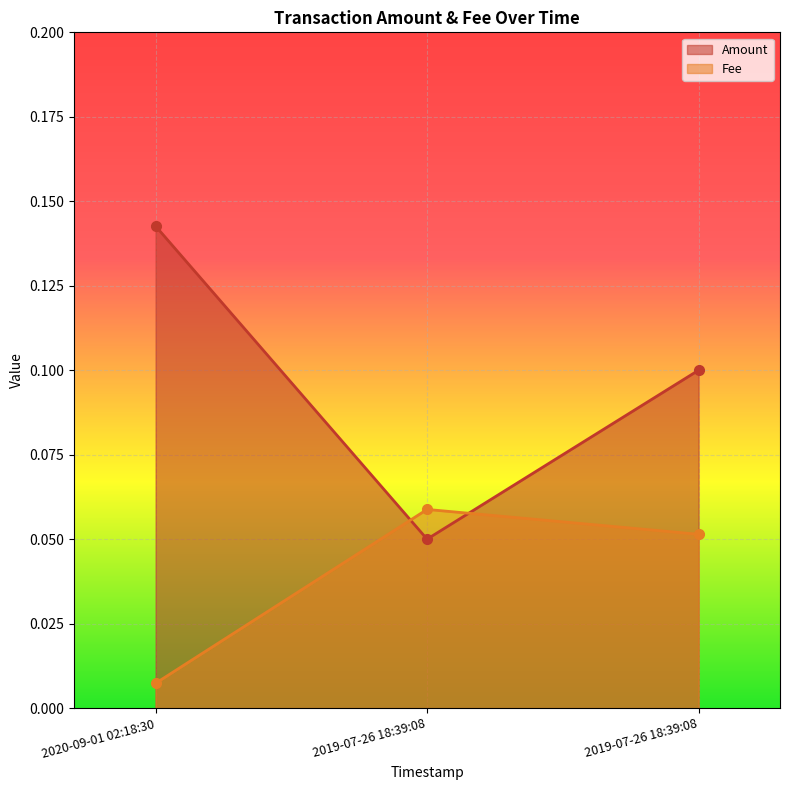

Rank the categories by Amount value from highest to lowest.

2020-09-01 02:18:30, 2019-07-26 18:39:08, 2019-07-26 18:39:08